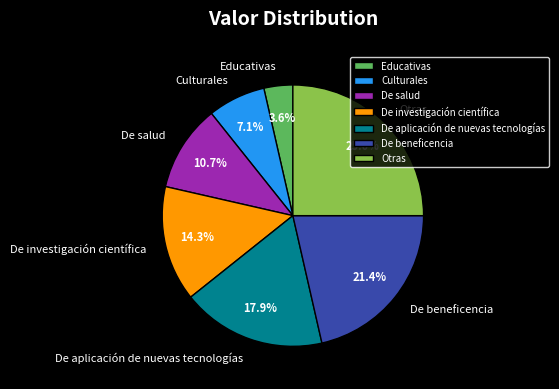

What is the ratio of the value at Educativas to the value at De salud?

0.3